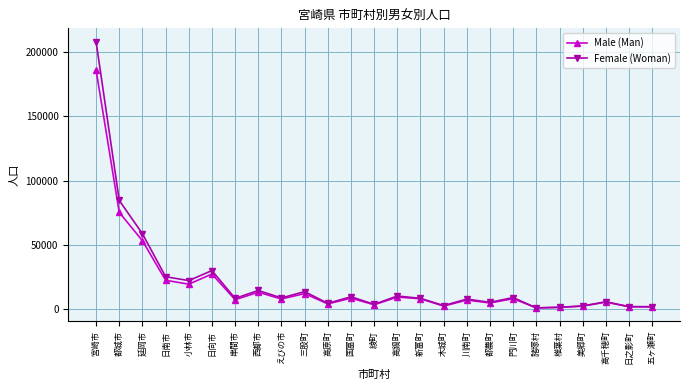

What is the lowest value of the Female (Woman) series?

654